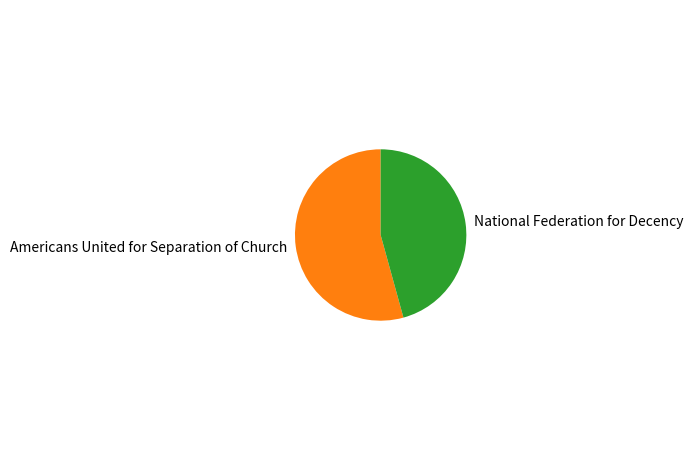

How many slices are in this pie chart?

2